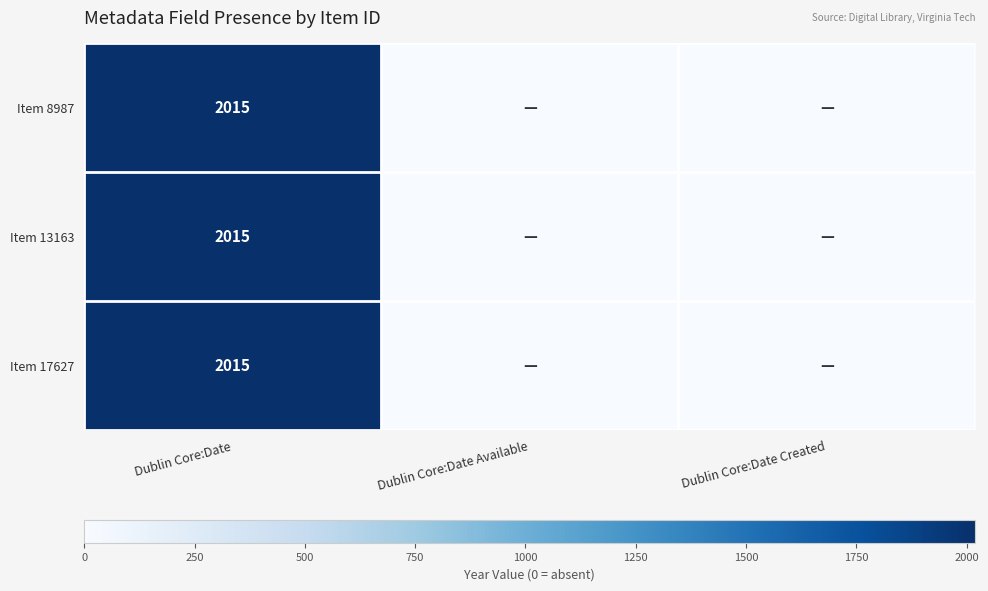

The value of Item 17627 at Dublin Core:Date is 2015. True or false?

True